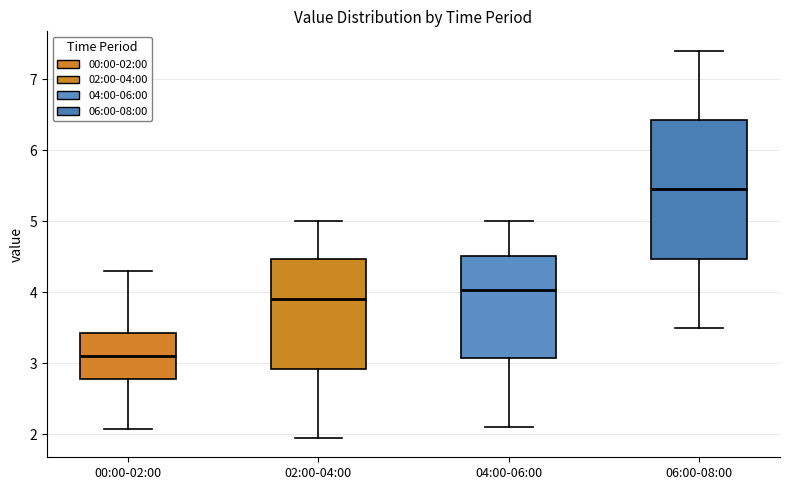

Which box has the highest median line?

06:00-08:00